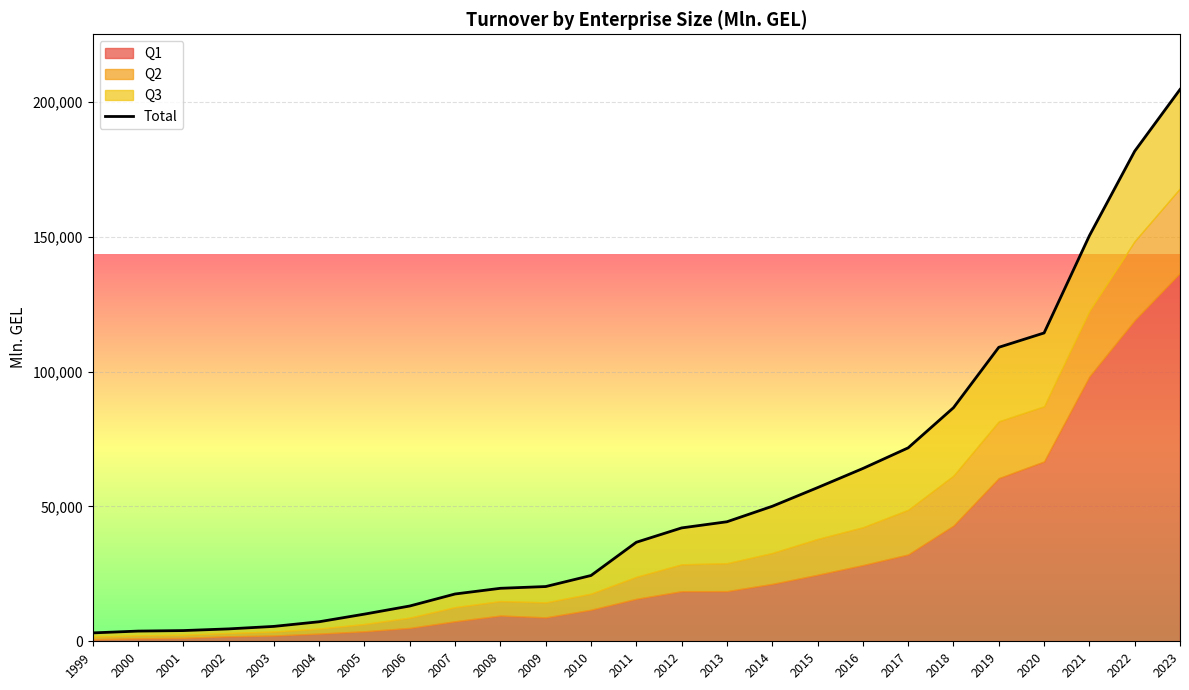

What is the change in value from 2000 to 2006?

+9308.9